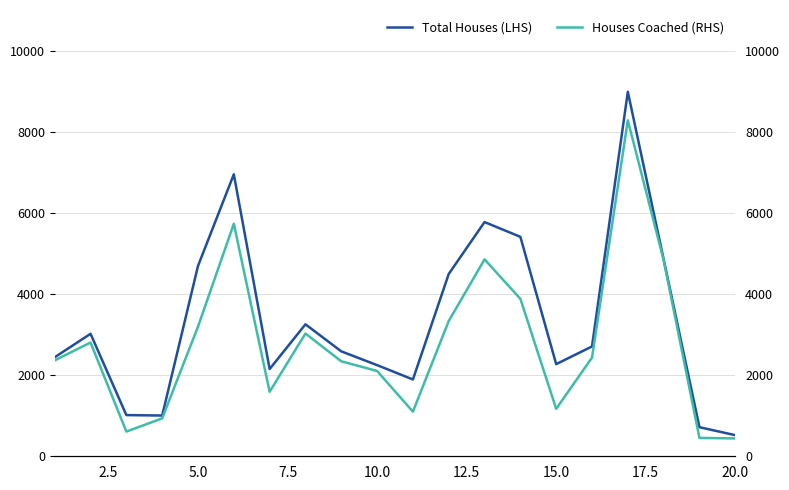

What is the highest value of the Total Houses (LHS) series?

8984